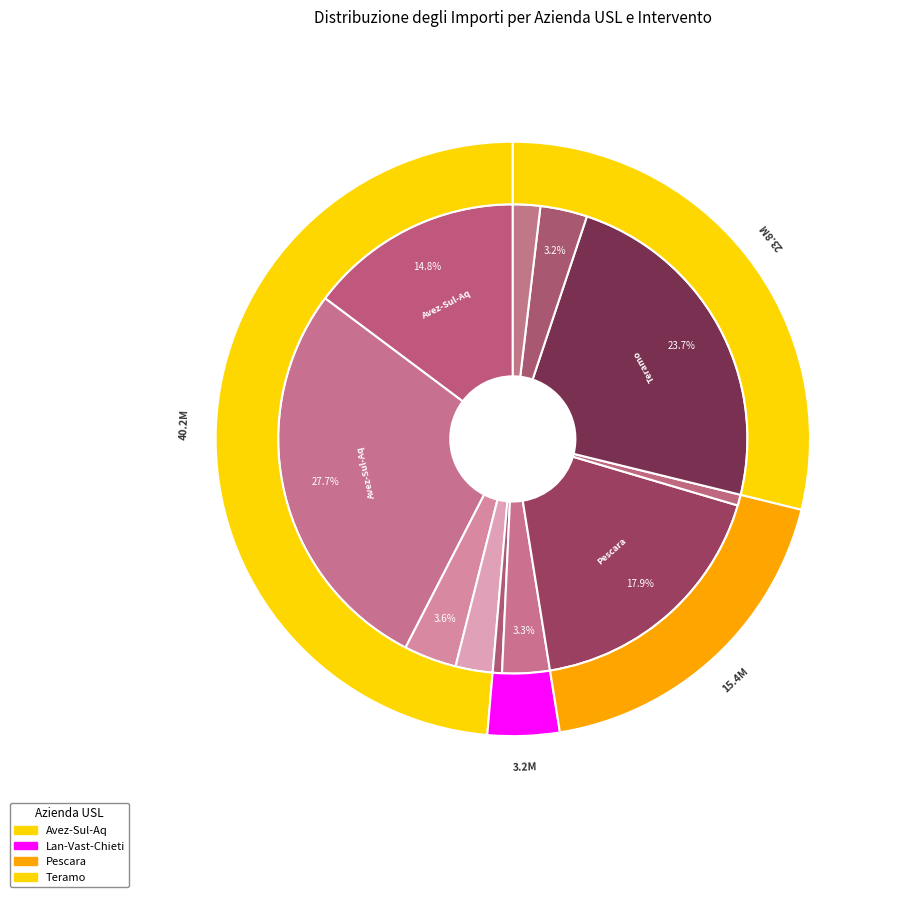

What is the smallest slice in the pie chart?

Lan-Vast-Chieti (Territoriale)